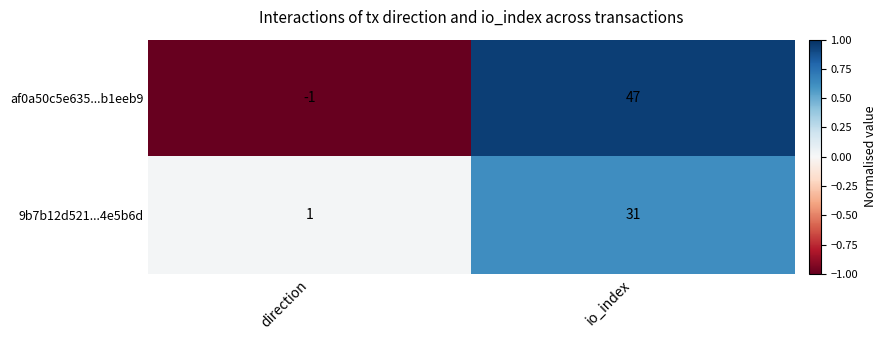

What is the sum of the 9b7b12d521...4e5b6d values at direction and io_index?

32